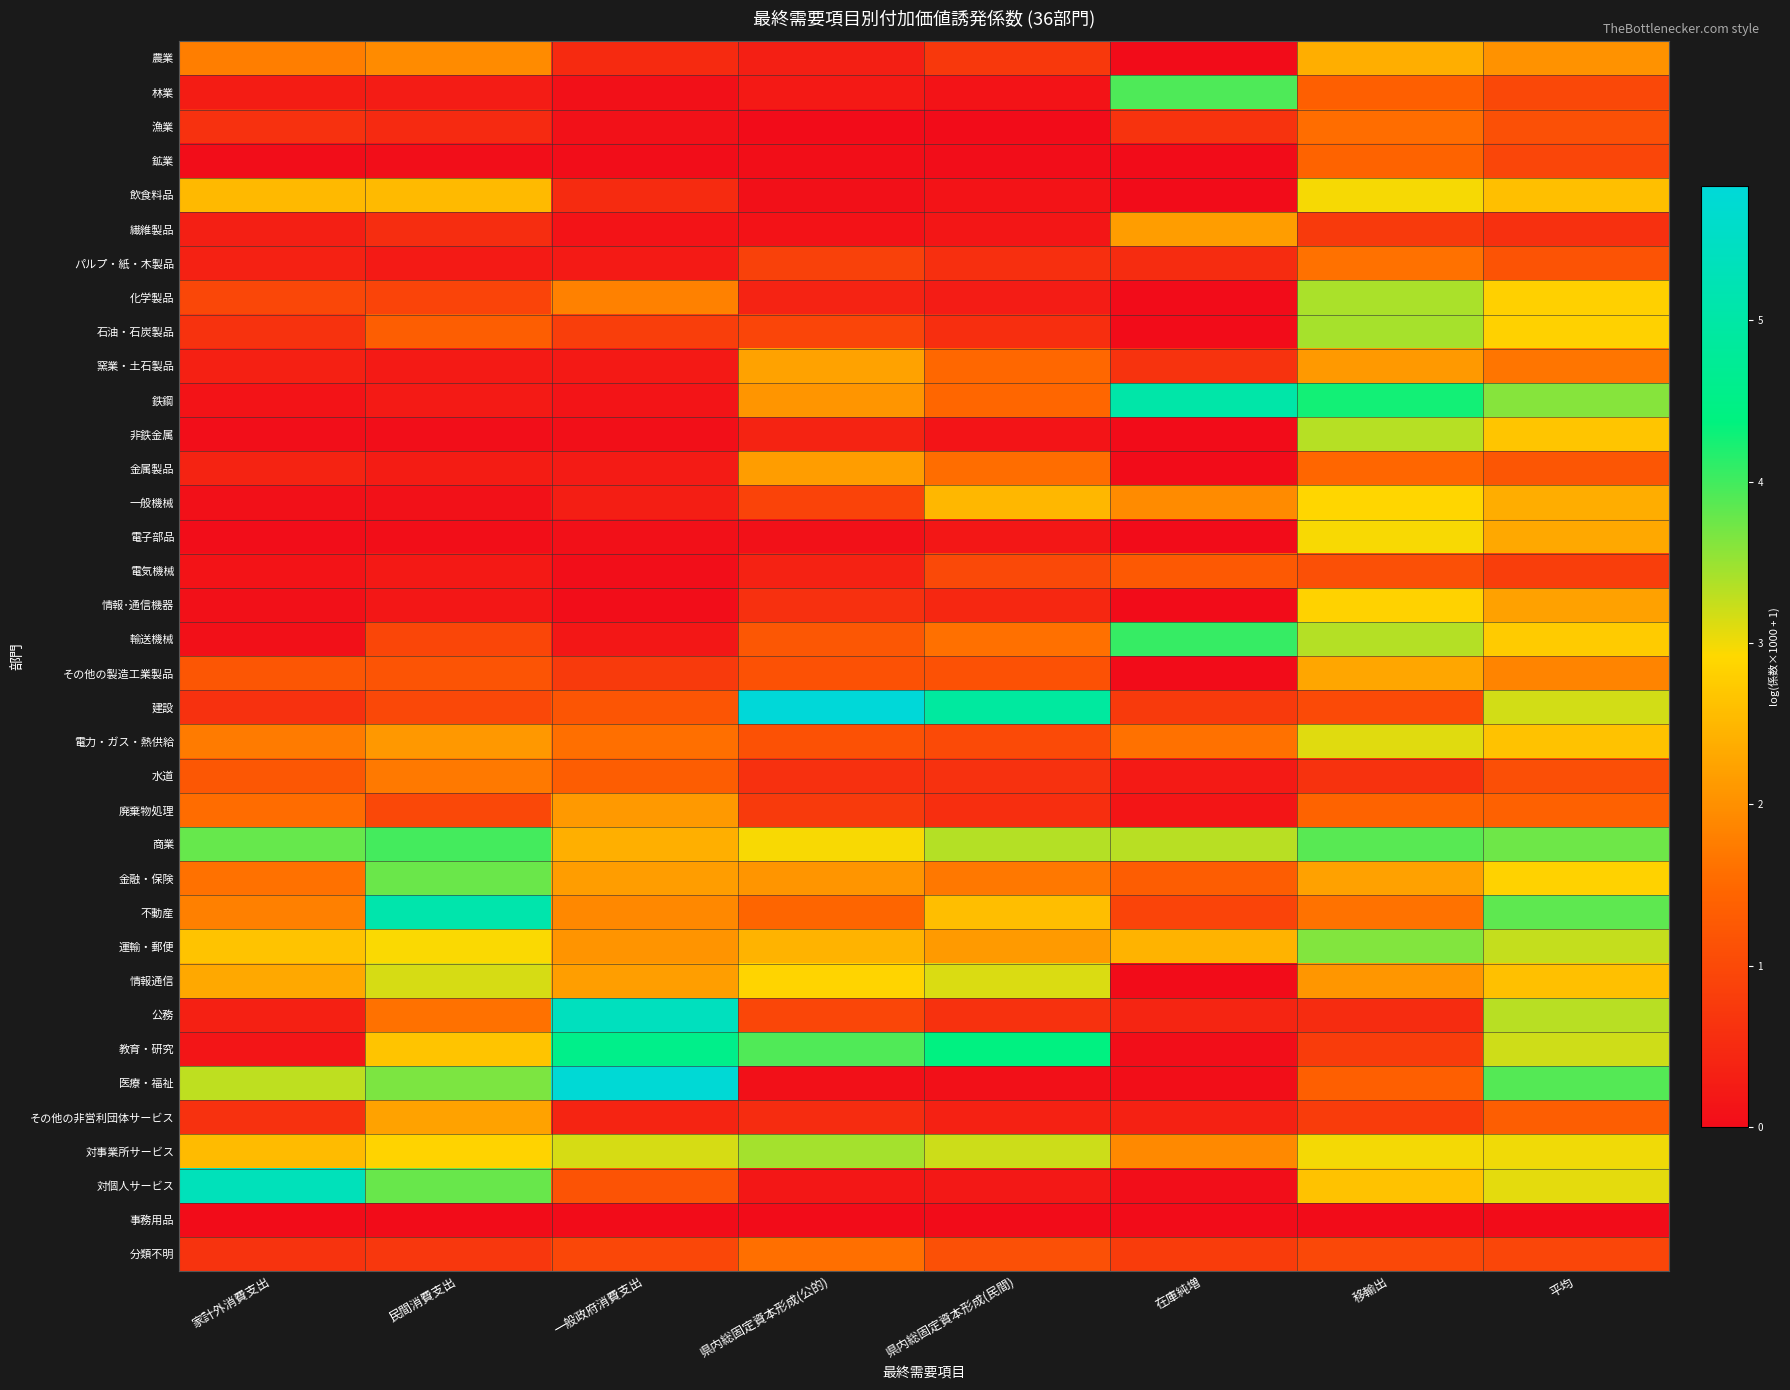

Reading right to left, extract all data points from this chart.

農業: 平均=2.0	移輸出=2.4	在庫純増=0.0	県内総固定資本形成(民間)=0.7	県内総固定資本形成(公的)=0.3	一般政府消費支出=0.5	民間消費支出=1.9	家計外消費支出=1.8
林業: 平均=1.0	移輸出=1.4	在庫純増=3.9	県内総固定資本形成(民間)=0.1	県内総固定資本形成(公的)=0.2	一般政府消費支出=0.1	民間消費支出=0.3	家計外消費支出=0.3
漁業: 平均=1.1	移輸出=1.6	在庫純増=0.6	県内総固定資本形成(民間)=0.0	県内総固定資本形成(公的)=0.0	一般政府消費支出=0.1	民間消費支出=0.5	家計外消費支出=0.6
鉱業: 平均=0.9	移輸出=1.4	在庫純増=0.0	県内総固定資本形成(民間)=0.0	県内総固定資本形成(公的)=0.0	一般政府消費支出=0.0	民間消費支出=0.0	家計外消費支出=0.0
飲食料品: 平均=2.6	移輸出=3.0	在庫純増=0.0	県内総固定資本形成(民間)=0.1	県内総固定資本形成(公的)=0.1	一般政府消費支出=0.5	民間消費支出=2.5	家計外消費支出=2.5
繊維製品: 平均=0.6	移輸出=0.8	在庫純増=2.2	県内総固定資本形成(民間)=0.2	県内総固定資本形成(公的)=0.1	一般政府消費支出=0.1	民間消費支出=0.5	家計外消費支出=0.3
パルプ・紙・木製品: 平均=1.2	移輸出=1.6	在庫純増=0.5	県内総固定資本形成(民間)=0.6	県内総固定資本形成(公的)=0.9	一般政府消費支出=0.2	民間消費支出=0.2	家計外消費支出=0.3
化学製品: 平均=2.8	移輸出=3.4	在庫純増=0.0	県内総固定資本形成(民間)=0.3	県内総固定資本形成(公的)=0.4	一般政府消費支出=1.8	民間消費支出=0.9	家計外消費支出=1.0
石油・石炭製品: 平均=2.8	移輸出=3.4	在庫純増=0.0	県内総固定資本形成(民間)=0.6	県内総固定資本形成(公的)=0.9	一般政府消費支出=0.8	民間消費支出=1.3	家計外消費支出=0.6
窯業・土石製品: 平均=1.7	移輸出=2.1	在庫純増=0.6	県内総固定資本形成(民間)=1.5	県内総固定資本形成(公的)=2.2	一般政府消費支出=0.2	民間消費支出=0.2	家計外消費支出=0.3
鉄鋼: 平均=3.6	移輸出=4.3	在庫純増=5.0	県内総固定資本形成(民間)=1.5	県内総固定資本形成(公的)=2.1	一般政府消費支出=0.1	民間消費支出=0.2	家計外消費支出=0.1
非鉄金属: 平均=2.7	移輸出=3.3	在庫純増=0.0	県内総固定資本形成(民間)=0.1	県内総固定資本形成(公的)=0.4	一般政府消費支出=0.0	民間消費支出=0.0	家計外消費支出=0.0
金属製品: 平均=1.2	移輸出=1.5	在庫純増=0.0	県内総固定資本形成(民間)=1.6	県内総固定資本形成(公的)=2.2	一般政府消費支出=0.2	民間消費支出=0.3	家計外消費支出=0.4
一般機械: 平均=2.4	移輸出=2.9	在庫純増=1.9	県内総固定資本形成(民間)=2.5	県内総固定資本形成(公的)=0.9	一般政府消費支出=0.3	民間消費支出=0.1	家計外消費支出=0.1
電子部品: 平均=2.3	移輸出=3.0	在庫純増=0.0	県内総固定資本形成(民間)=0.2	県内総固定資本形成(公的)=0.1	一般政府消費支出=0.1	民間消費支出=0.0	家計外消費支出=0.0
電気機械: 平均=0.8	移輸出=1.1	在庫純増=1.3	県内総固定資本形成(民間)=1.0	県内総固定資本形成(公的)=0.4	一般政府消費支出=0.0	民間消費支出=0.2	家計外消費支出=0.1
情報･通信機器: 平均=2.2	移輸出=2.8	在庫純増=0.0	県内総固定資本形成(民間)=0.5	県内総固定資本形成(公的)=0.6	一般政府消費支出=0.0	民間消費支出=0.2	家計外消費支出=0.1
輸送機械: 平均=2.8	移輸出=3.3	在庫純増=4.1	県内総固定資本形成(民間)=1.6	県内総固定資本形成(公的)=1.2	一般政府消費支出=0.2	民間消費支出=0.9	家計外消費支出=0.1
その他の製造工業製品: 平均=1.8	移輸出=2.3	在庫純増=0.0	県内総固定資本形成(民間)=1.1	県内総固定資本形成(公的)=1.1	一般政府消費支出=0.7	民間消費支出=1.2	家計外消費支出=1.2
建設: 平均=3.2	移輸出=1.0	在庫純増=0.8	県内総固定資本形成(民間)=4.9	県内総固定資本形成(公的)=5.8	一般政府消費支出=1.2	民間消費支出=1.0	家計外消費支出=0.6
電力・ガス・熱供給: 平均=2.6	移輸出=3.1	在庫純増=1.6	県内総固定資本形成(民間)=1.0	県内総固定資本形成(公的)=1.1	一般政府消費支出=1.6	民間消費支出=2.1	家計外消費支出=1.7
水道: 平均=1.1	移輸出=0.6	在庫純増=0.2	県内総固定資本形成(民間)=0.6	県内総固定資本形成(公的)=0.6	一般政府消費支出=1.3	民間消費支出=1.7	家計外消費支出=1.2
廃棄物処理: 平均=1.4	移輸出=1.4	在庫純増=0.2	県内総固定資本形成(民間)=0.6	県内総固定資本形成(公的)=0.8	一般政府消費支出=2.1	民間消費支出=1.0	家計外消費支出=1.5
商業: 平均=3.7	移輸出=3.9	在庫純増=3.3	県内総固定資本形成(民間)=3.3	県内総固定資本形成(公的)=3.0	一般政府消費支出=2.4	民間消費支出=4.0	家計外消費支出=3.8
金融・保険: 平均=2.8	移輸出=2.2	在庫純増=1.3	県内総固定資本形成(民間)=1.7	県内総固定資本形成(公的)=2.1	一般政府消費支出=2.2	民間消費支出=3.8	家計外消費支出=1.6
不動産: 平均=3.8	移輸出=1.6	在庫純増=0.9	県内総固定資本形成(民間)=2.6	県内総固定資本形成(公的)=1.4	一般政府消費支出=1.9	民間消費支出=5.1	家計外消費支出=1.8
運輸・郵便: 平均=3.3	移輸出=3.6	在庫純増=2.4	県内総固定資本形成(民間)=2.1	県内総固定資本形成(公的)=2.4	一般政府消費支出=2.0	民間消費支出=2.9	家計外消費支出=2.7
情報通信: 平均=2.6	移輸出=2.1	在庫純増=0.0	県内総固定資本形成(民間)=3.1	県内総固定資本形成(公的)=2.9	一般政府消費支出=2.2	民間消費支出=3.2	家計外消費支出=2.3
公務: 平均=3.3	移輸出=0.5	在庫純増=0.4	県内総固定資本形成(民間)=0.6	県内総固定資本形成(公的)=1.0	一般政府消費支出=5.4	民間消費支出=1.6	家計外消費支出=0.3
教育・研究: 平均=3.2	移輸出=0.8	在庫純増=0.0	県内総固定資本形成(民間)=4.4	県内総固定資本形成(公的)=3.9	一般政府消費支出=4.6	民間消費支出=2.7	家計外消費支出=0.1
医療・福祉: 平均=3.9	移輸出=1.4	在庫純増=0.0	県内総固定資本形成(民間)=0.1	県内総固定資本形成(公的)=0.1	一般政府消費支出=5.8	民間消費支出=3.7	家計外消費支出=3.3
その他の非営利団体サービス: 平均=1.3	移輸出=0.8	在庫純増=0.3	県内総固定資本形成(民間)=0.3	県内総固定資本形成(公的)=0.5	一般政府消費支出=0.4	民間消費支出=2.2	家計外消費支出=0.6
対事業所サービス: 平均=3.0	移輸出=3.0	在庫純増=1.9	県内総固定資本形成(民間)=3.2	県内総固定資本形成(公的)=3.4	一般政府消費支出=3.2	民間消費支出=2.9	家計外消費支出=2.5
対個人サービス: 平均=3.1	移輸出=2.6	在庫純増=0.0	県内総固定資本形成(民間)=0.2	県内総固定資本形成(公的)=0.2	一般政府消費支出=1.2	民間消費支出=3.8	家計外消費支出=5.3
事務用品: 平均=0.0	移輸出=0.0	在庫純増=0.0	県内総固定資本形成(民間)=0.0	県内総固定資本形成(公的)=0.0	一般政府消費支出=0.0	民間消費支出=0.0	家計外消費支出=0.0
分類不明: 平均=0.9	移輸出=1.0	在庫純増=0.8	県内総固定資本形成(民間)=1.1	県内総固定資本形成(公的)=1.6	一般政府消費支出=1.0	民間消費支出=0.7	家計外消費支出=0.6